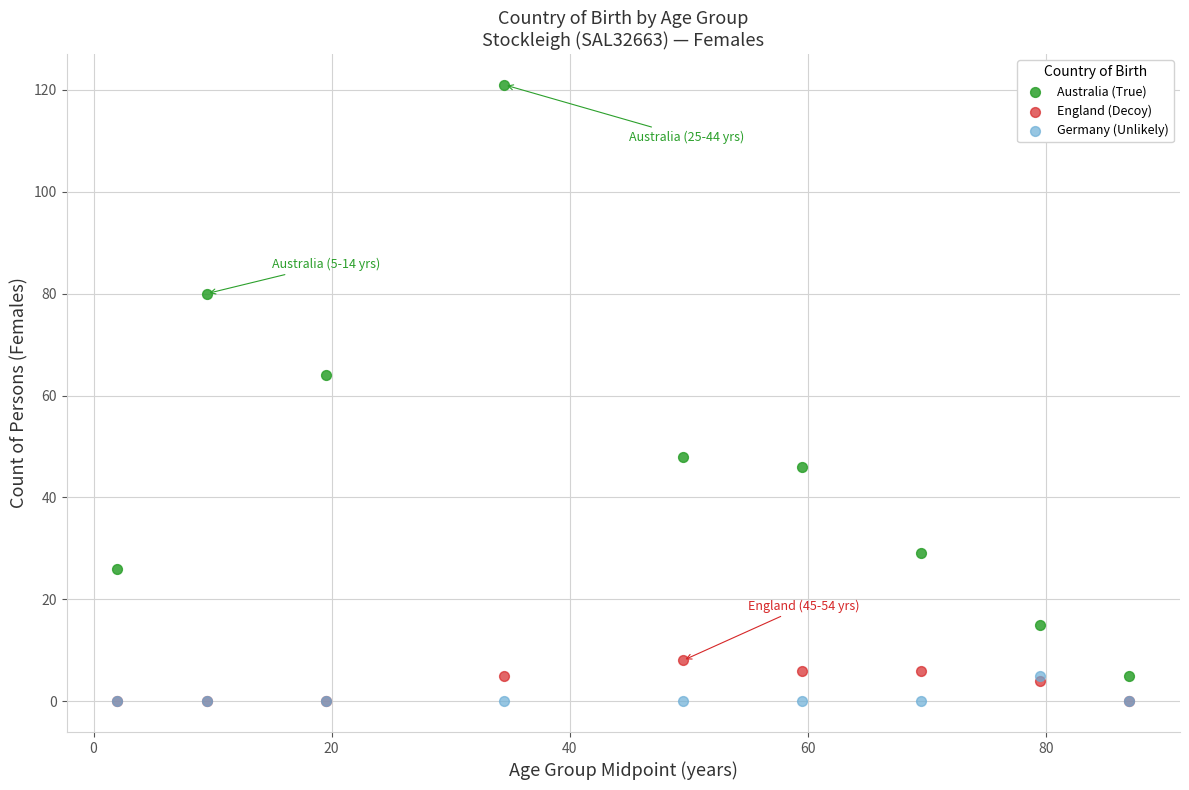

Across all series, what Y value is closest to 60?

64